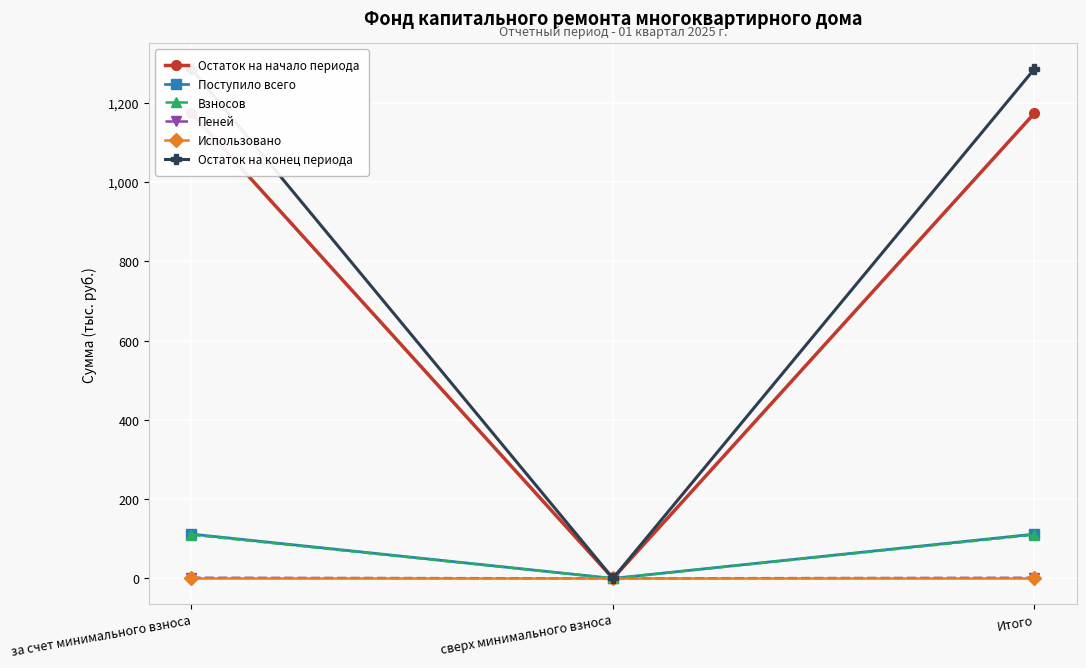

At which category is the sum across all series the highest?

за счет минимального взноса